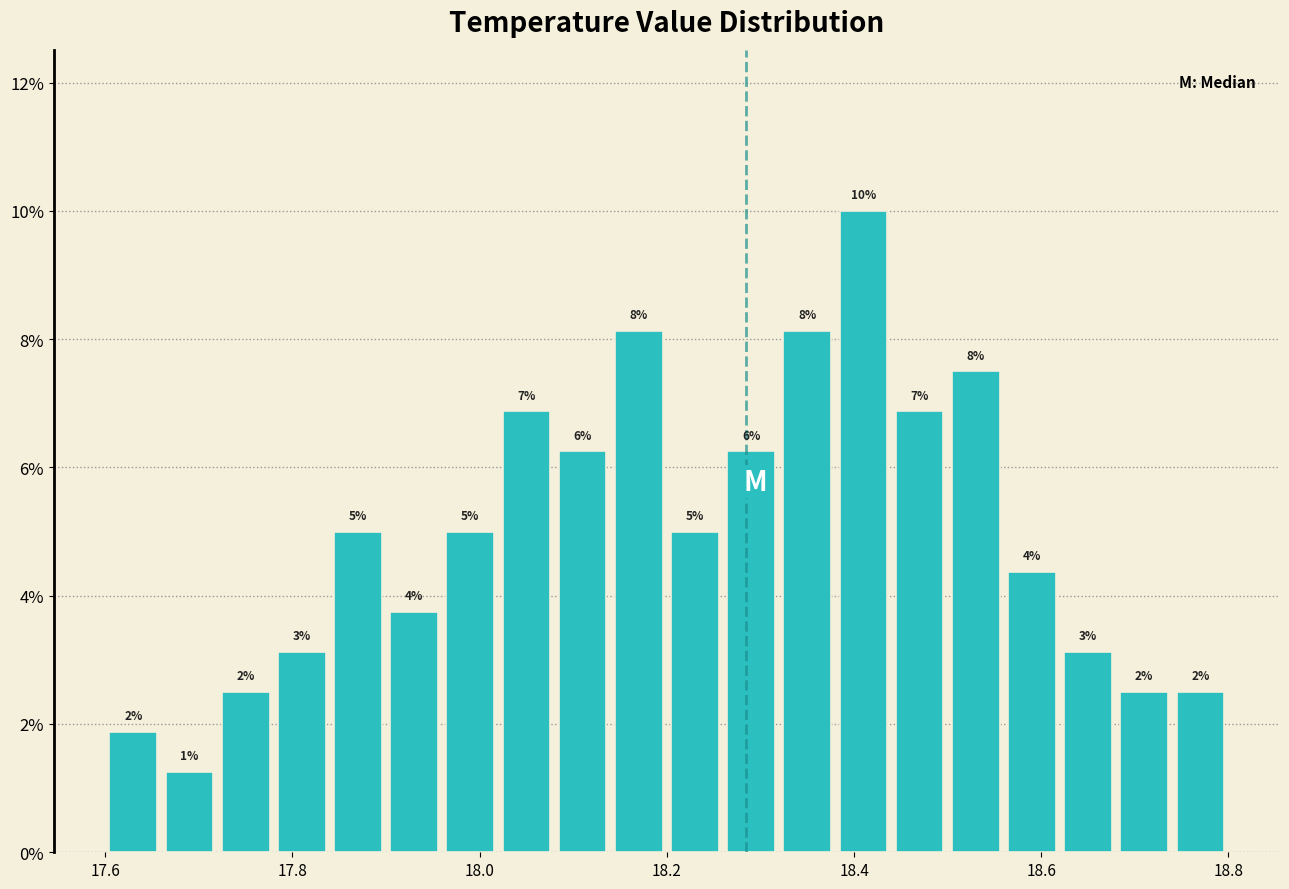

Around what value on the x-axis is the tallest bar? Give the approximate position of its centre, as read against the axis.

18.42